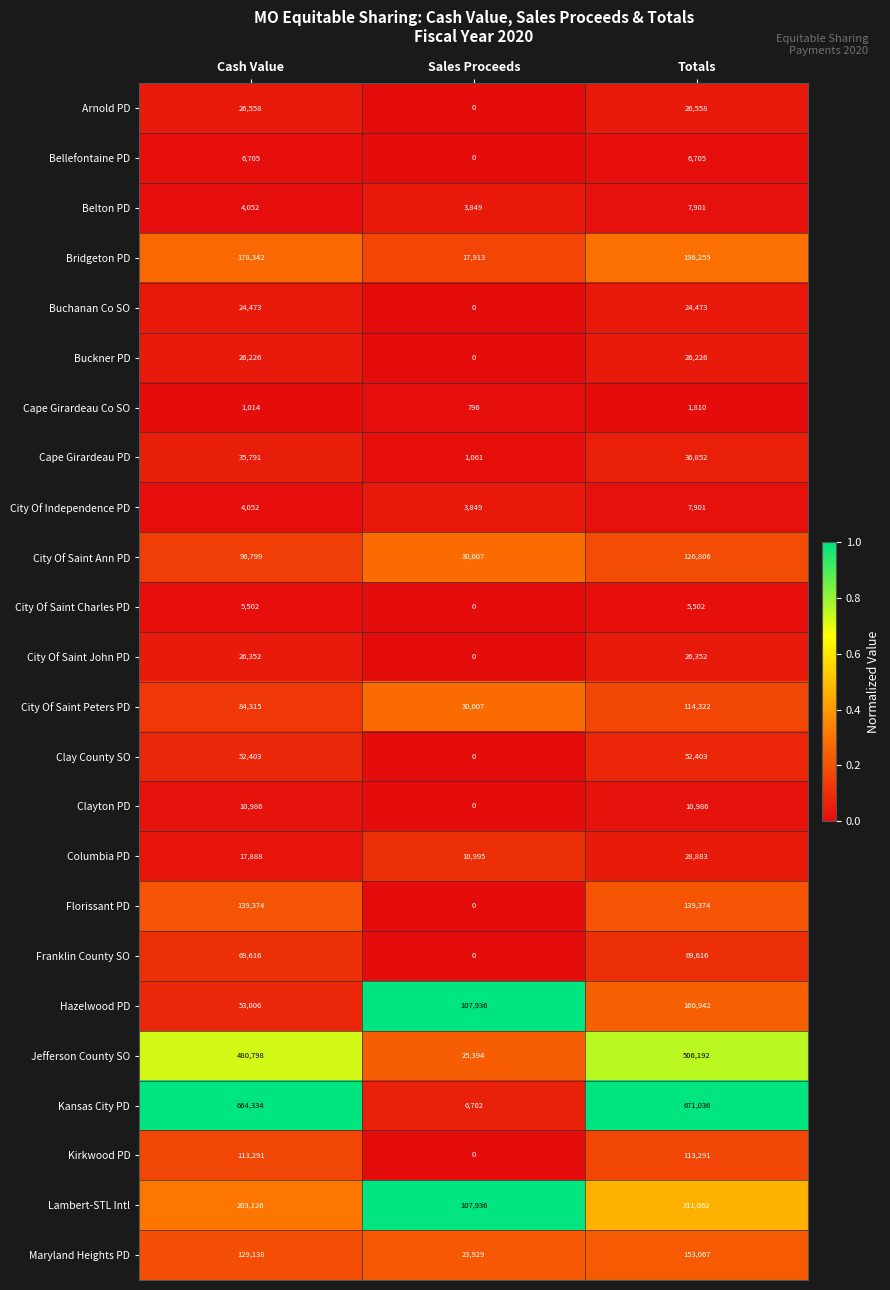

What is the sum of the City Of Saint Charles PD values at Totals and Cash Value?

11004